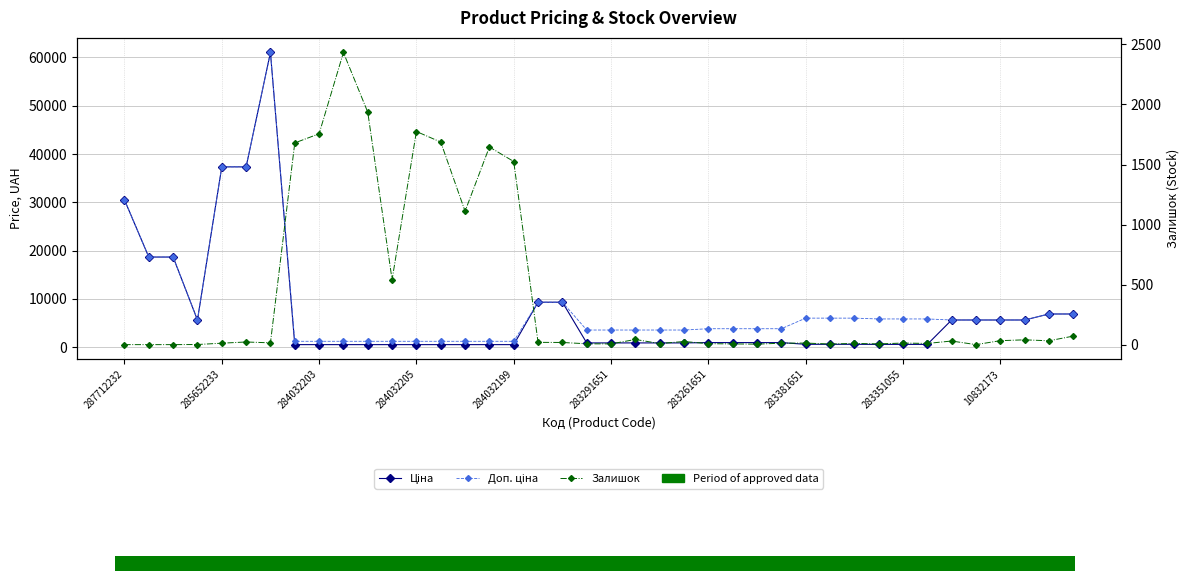

How many data points does each series have?

40